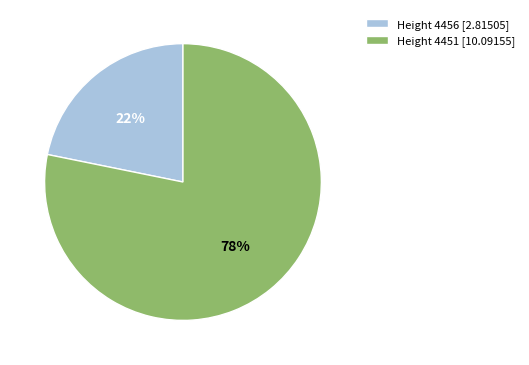

True or false: Height 4456 [2.81505] accounts for 12% of the total.

False